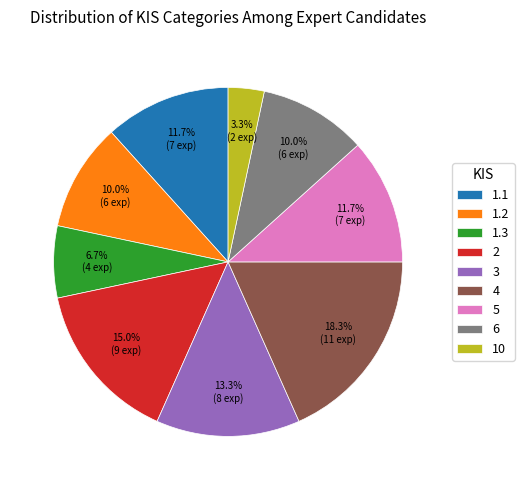

To the nearest percent, what is the difference between the 4 and 1.3 slice percentages?

12%